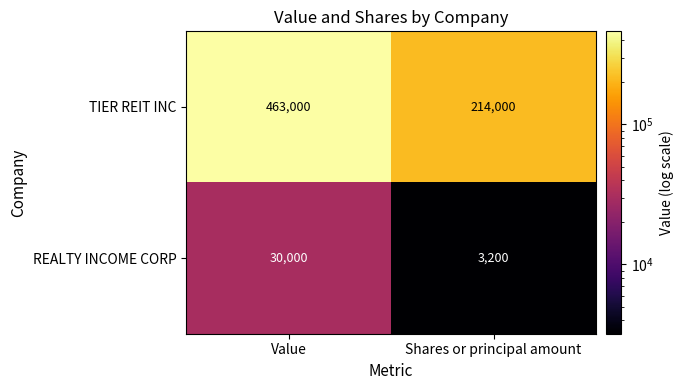

What is the average value of the TIER REIT INC series?

338500